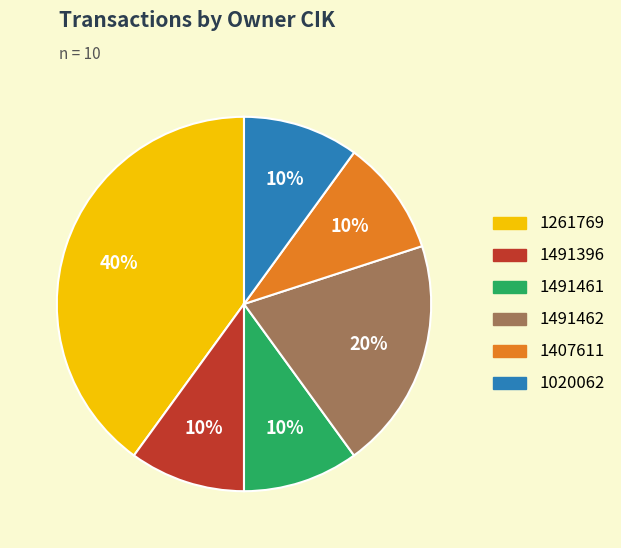

What is the ratio of the value at 1261769 to the value at 1020062?

4.0